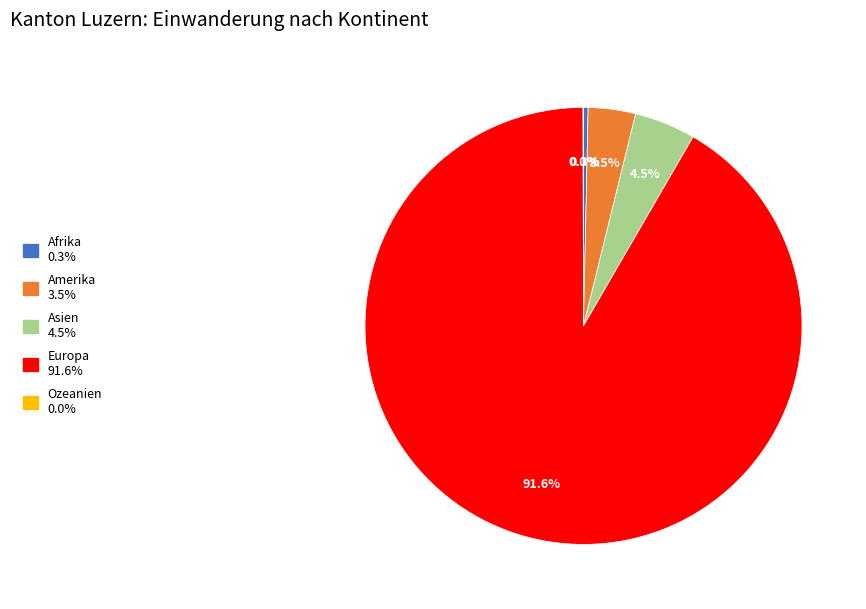

To the nearest percent, what is the difference between the Afrika and Amerika slice percentages?

3%